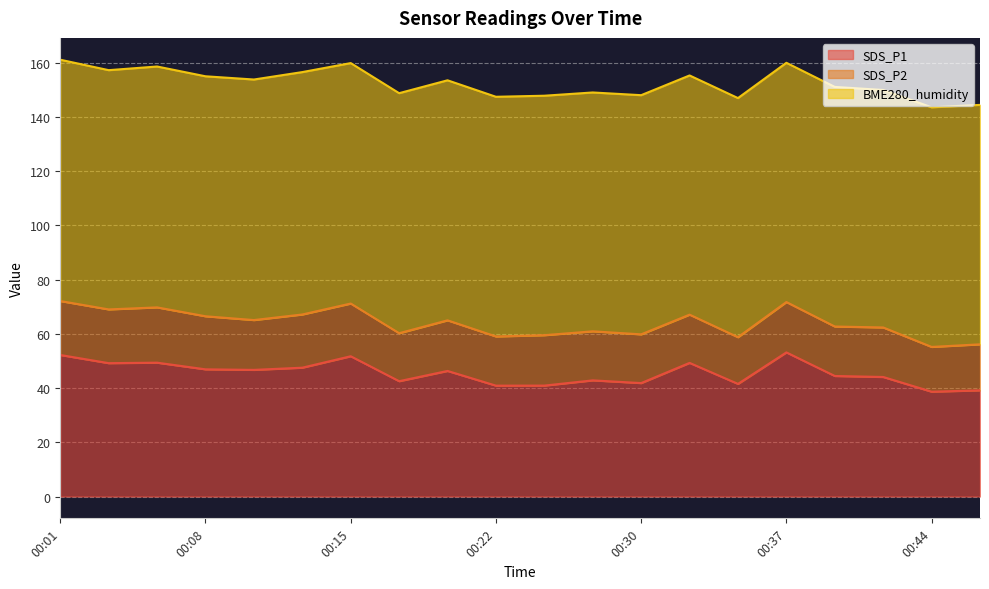

How many categories are shown in the chart?

20